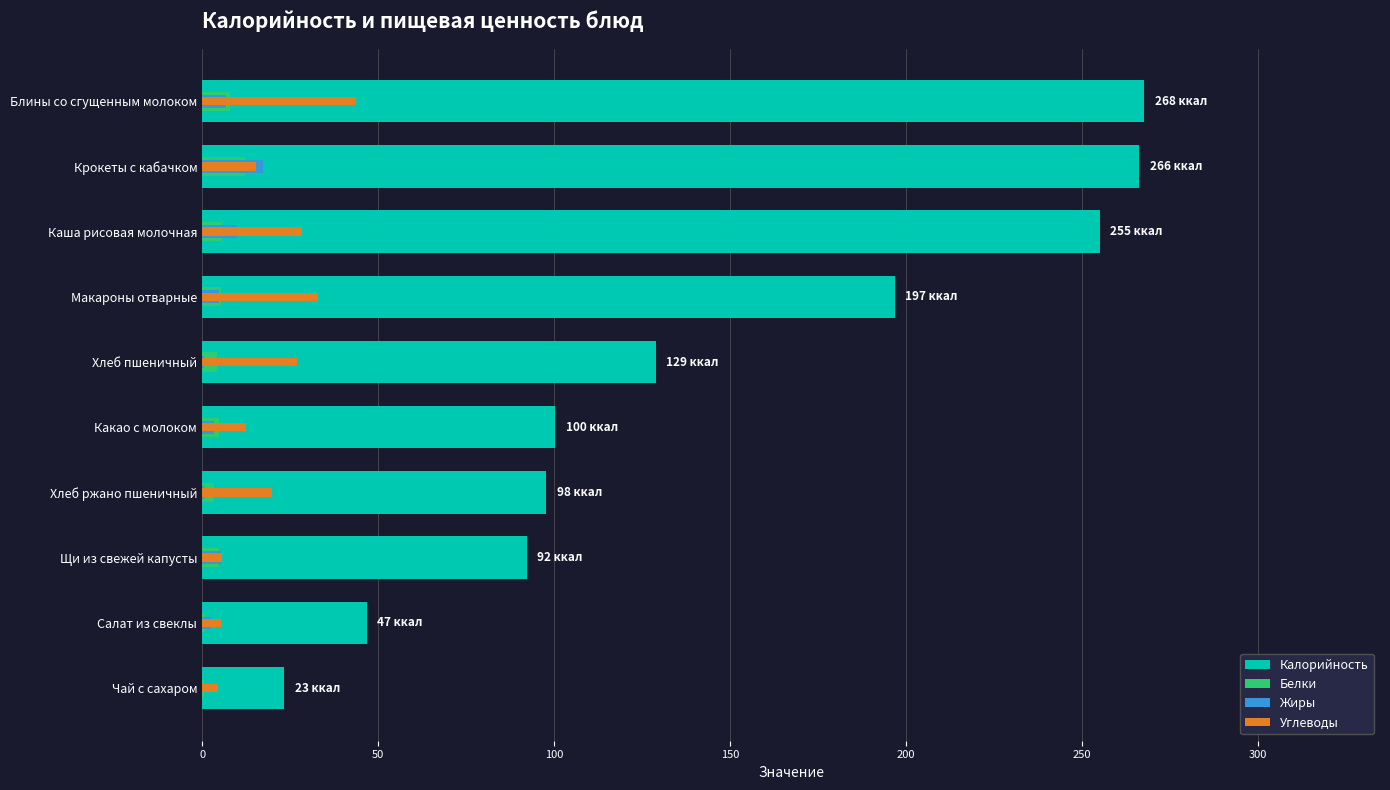

How many bars are there in each group?

4